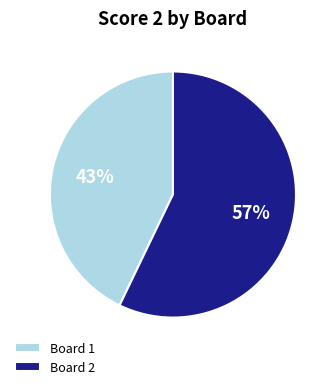

How many slices are in this pie chart?

2